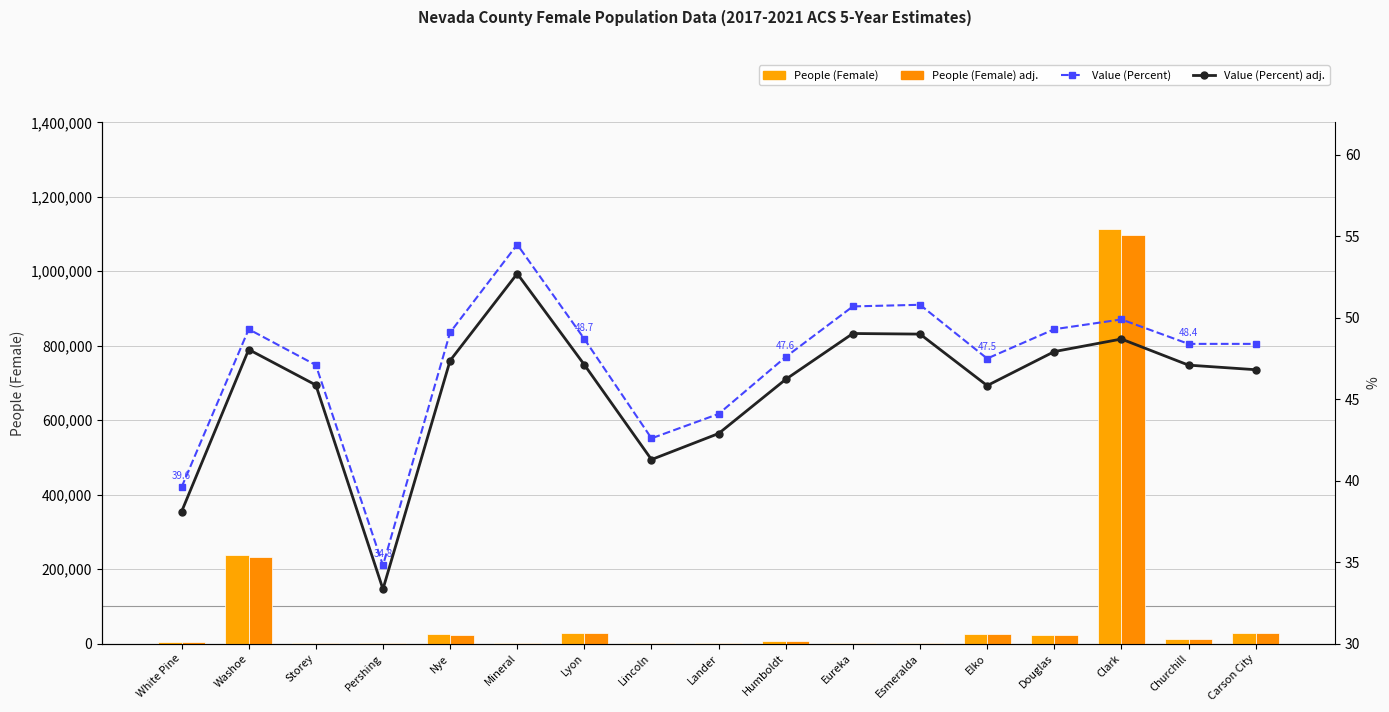

What is the label of the 12th bar from the left?

Esmeralda